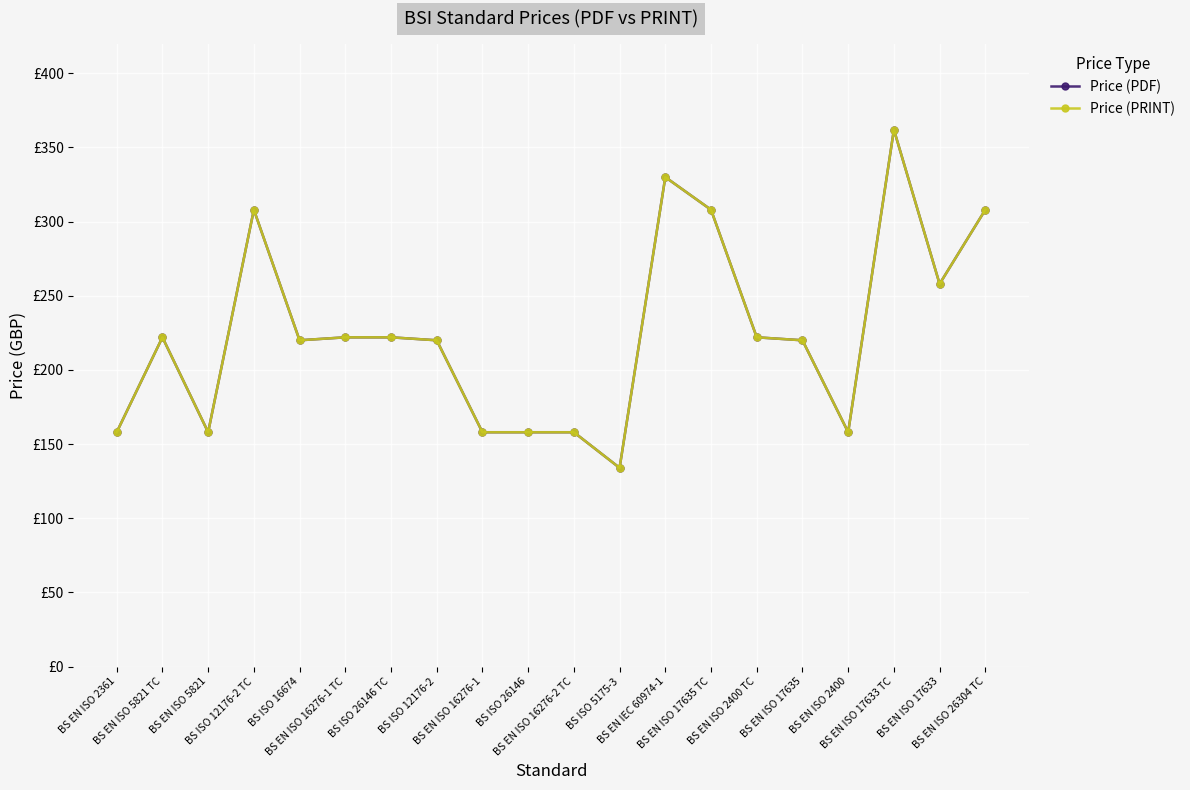

Is this an area chart (filled region under the line)?

No